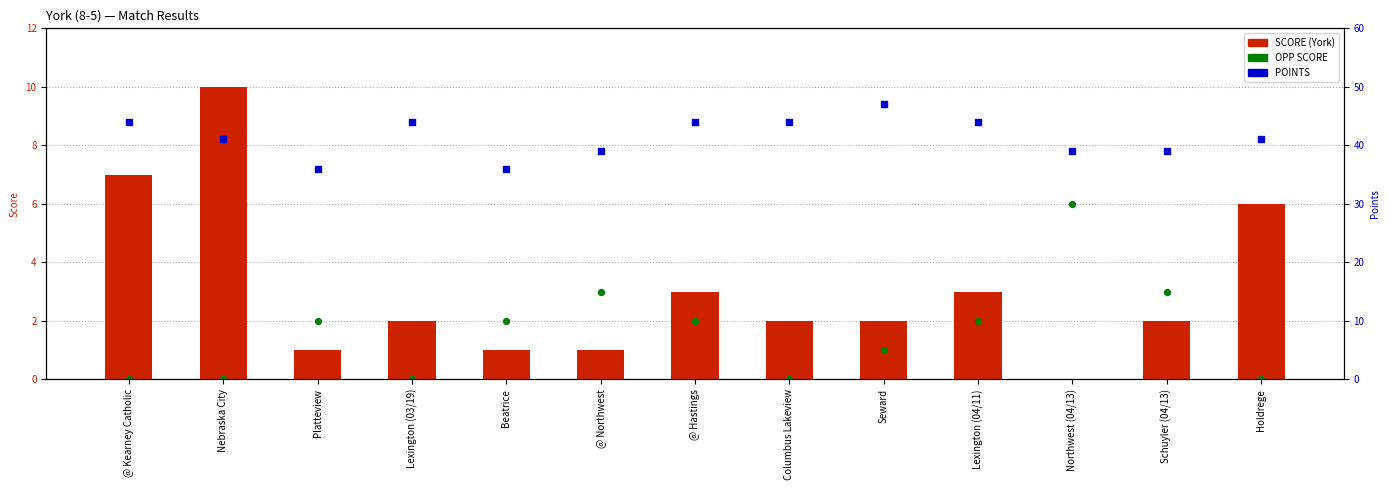

What are all the series names shown in the legend?

SCORE, OPP SCORE, POINTS